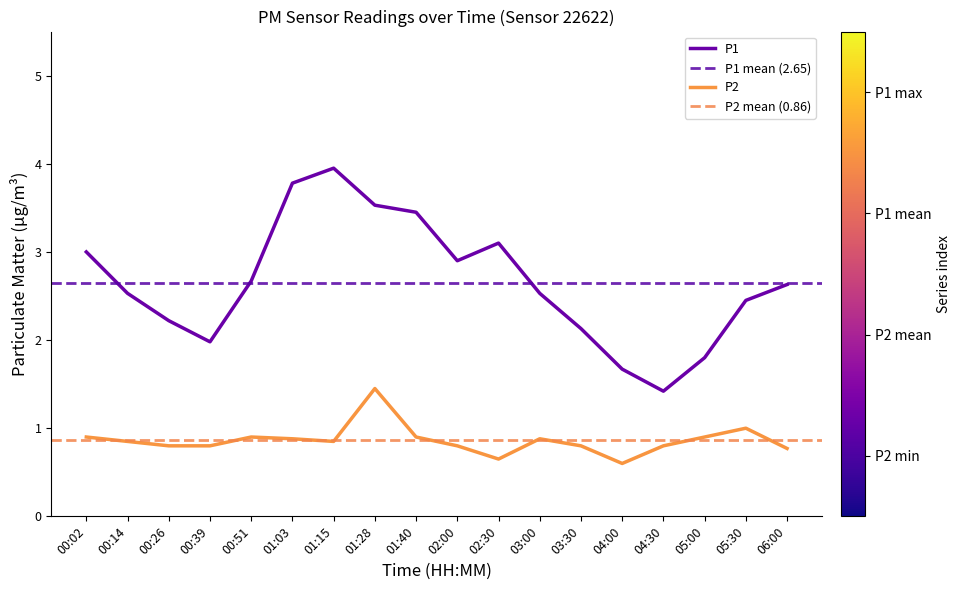

The P2 series shows 0.9 at 05:00. True or false?

True